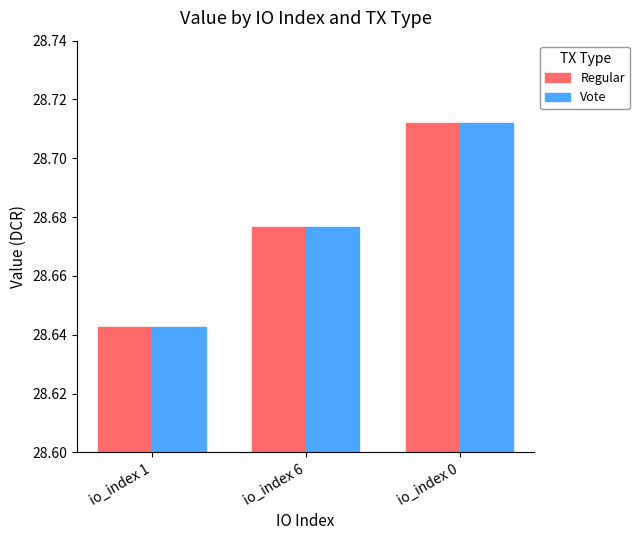

True or false: Regular has a value of 13.8 at io_index 0.

False